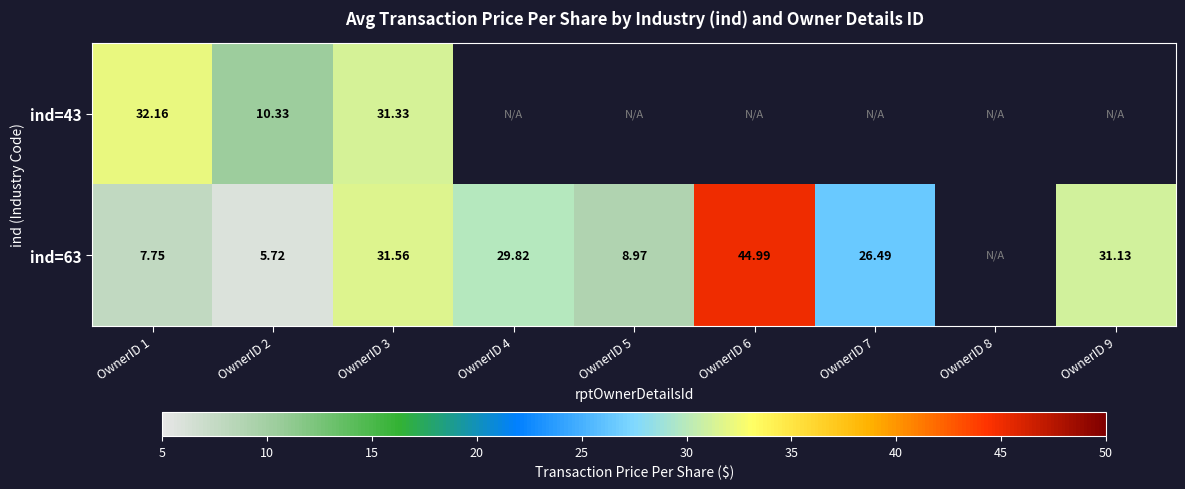

True or false: ind=63 has a value of 45.0 at OwnerID 6.

True